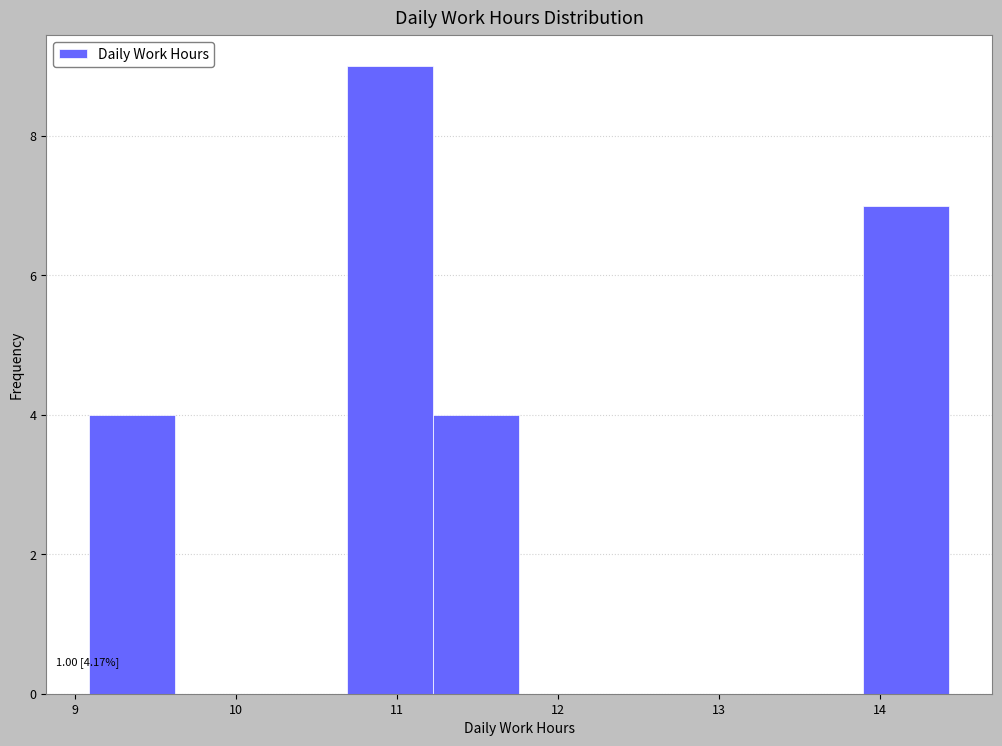

Which range on the x-axis has the tallest bar?

10.7 to 11.2